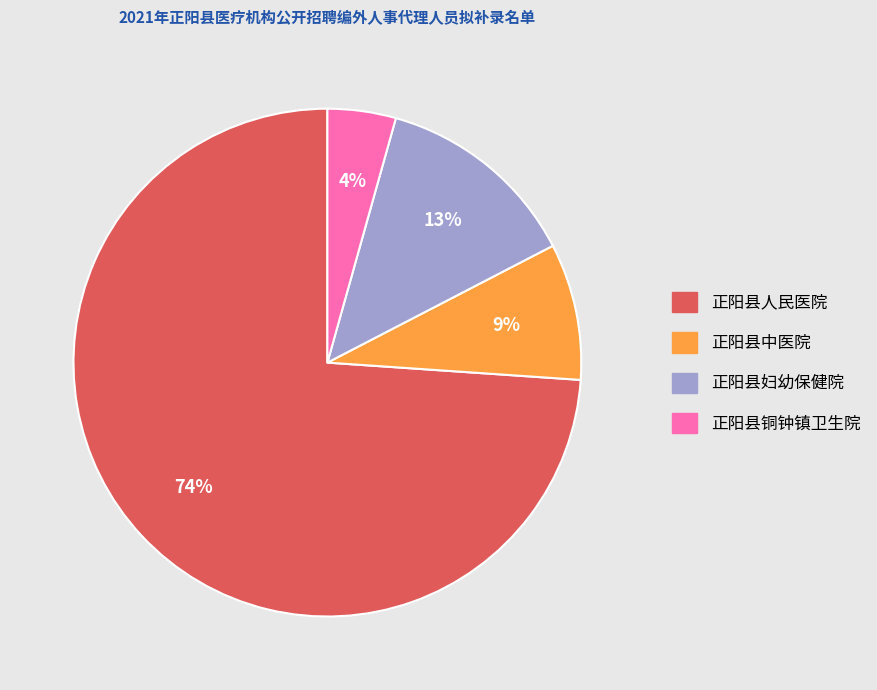

To the nearest percent, what is the difference between the 正阳县妇幼保健院 and 正阳县中医院 slice percentages?

4%